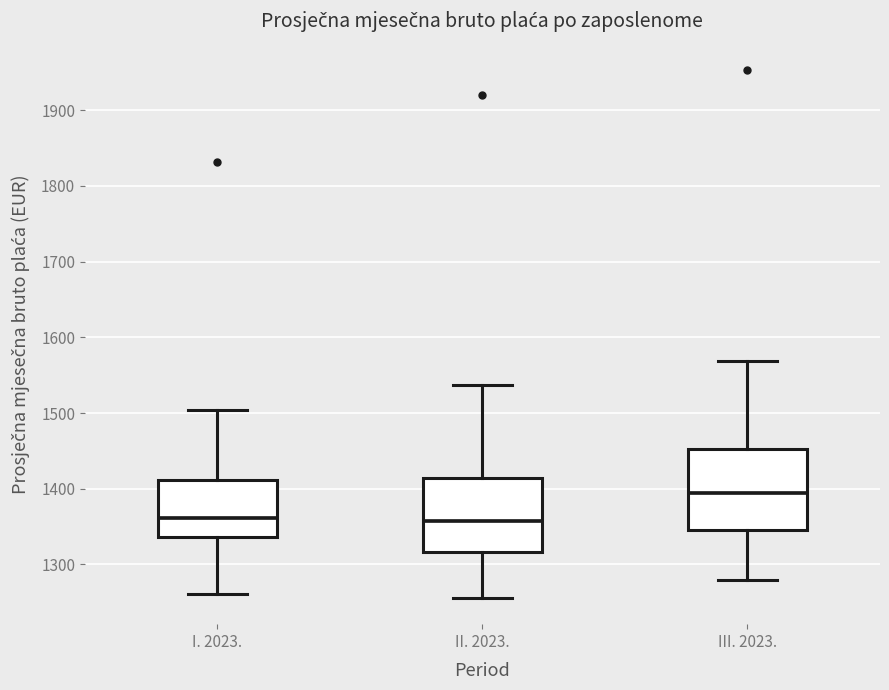

Reading left to right, transcribe this box plot: for each box, give where its median line is, the range the box spans, and where its two whiskers end, as read against the y-axis. The values are not printed on the chart, so give them approximately, as read against the axis.

I. 2023.: median 1360, box 1340 to 1410, whiskers 1260 to 1500
II. 2023.: median 1360, box 1320 to 1410, whiskers 1260 to 1540
III. 2023.: median 1390, box 1350 to 1450, whiskers 1280 to 1570